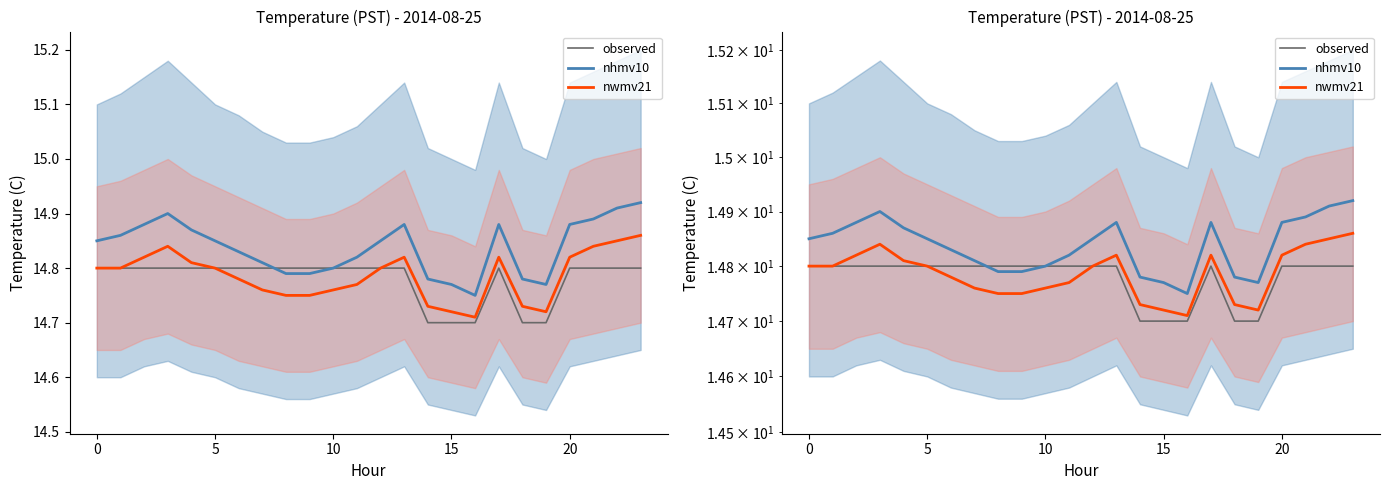

What is the difference between the second highest and minimum values in the nhmv10 series?

0.2